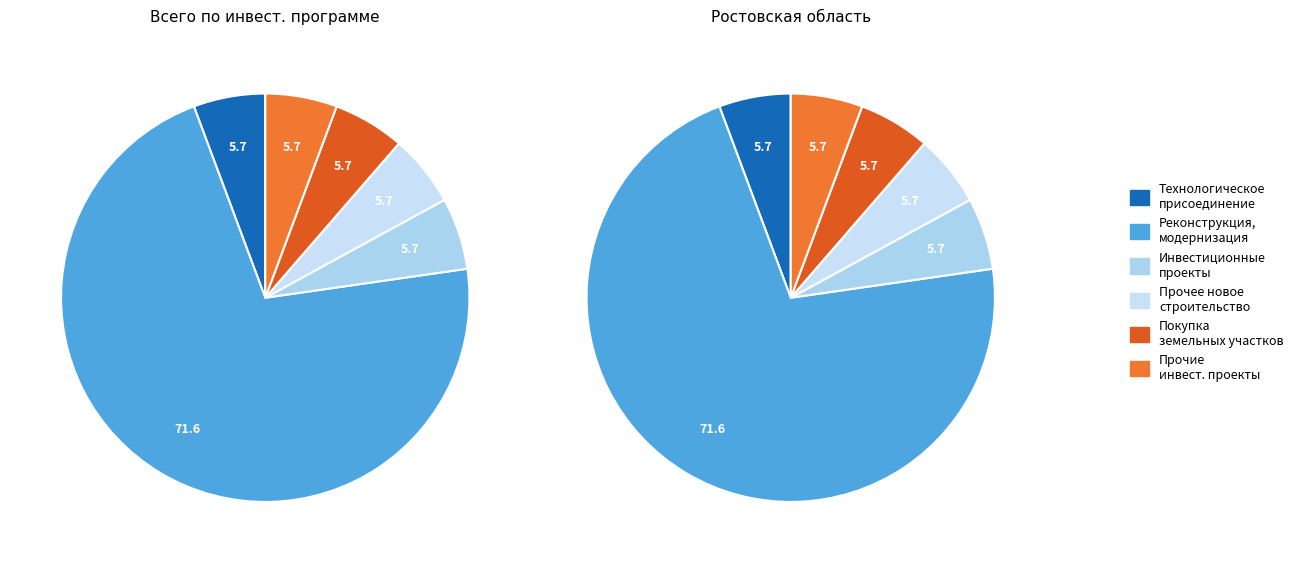

What is the majority slice?

Реконструкция, модернизация